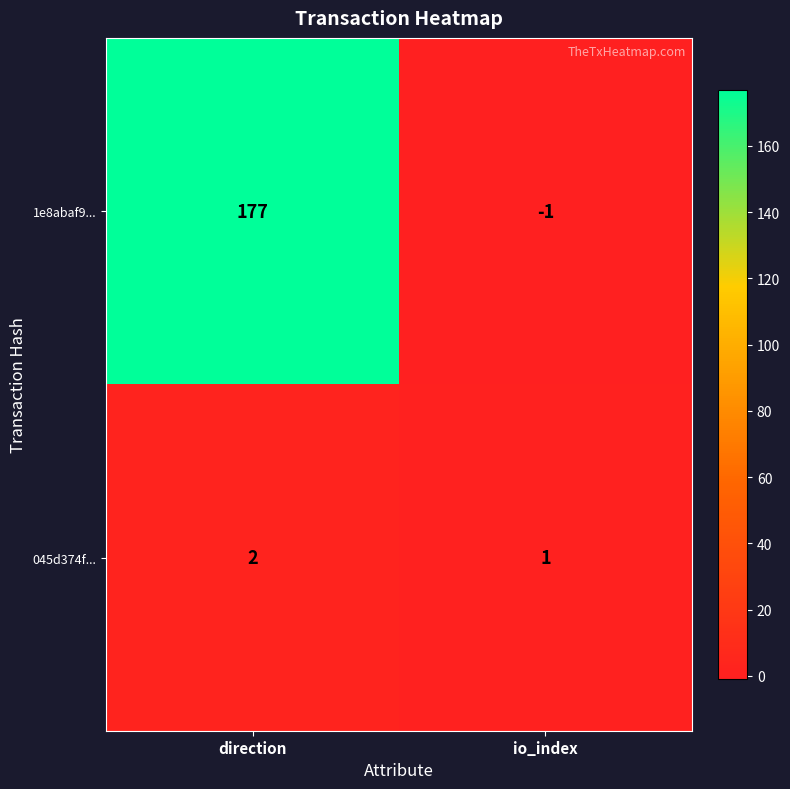

Which series has the widest spread of values?

1e8abaf9...